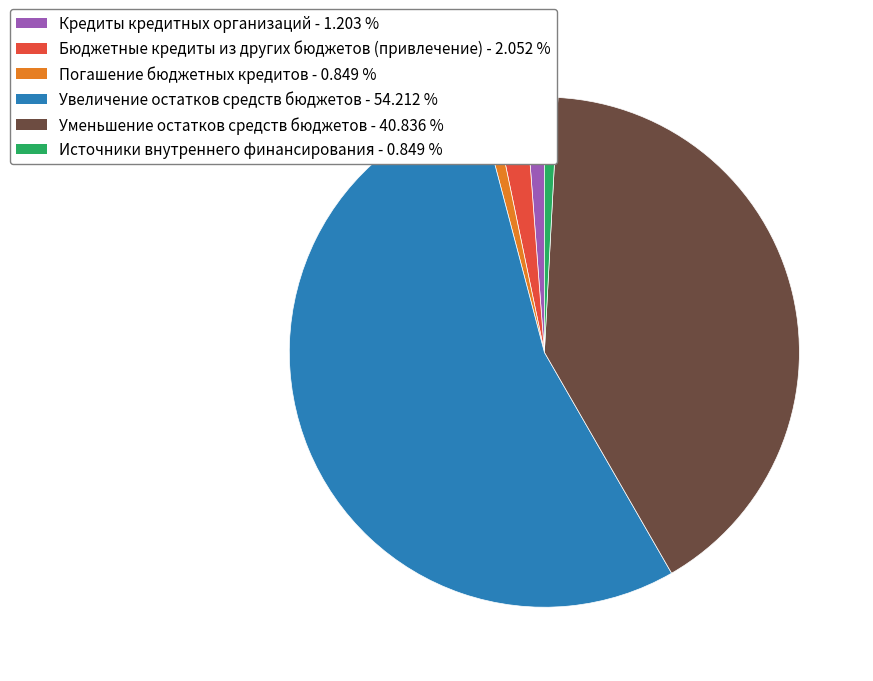

Is there a majority slice in this chart?

Yes